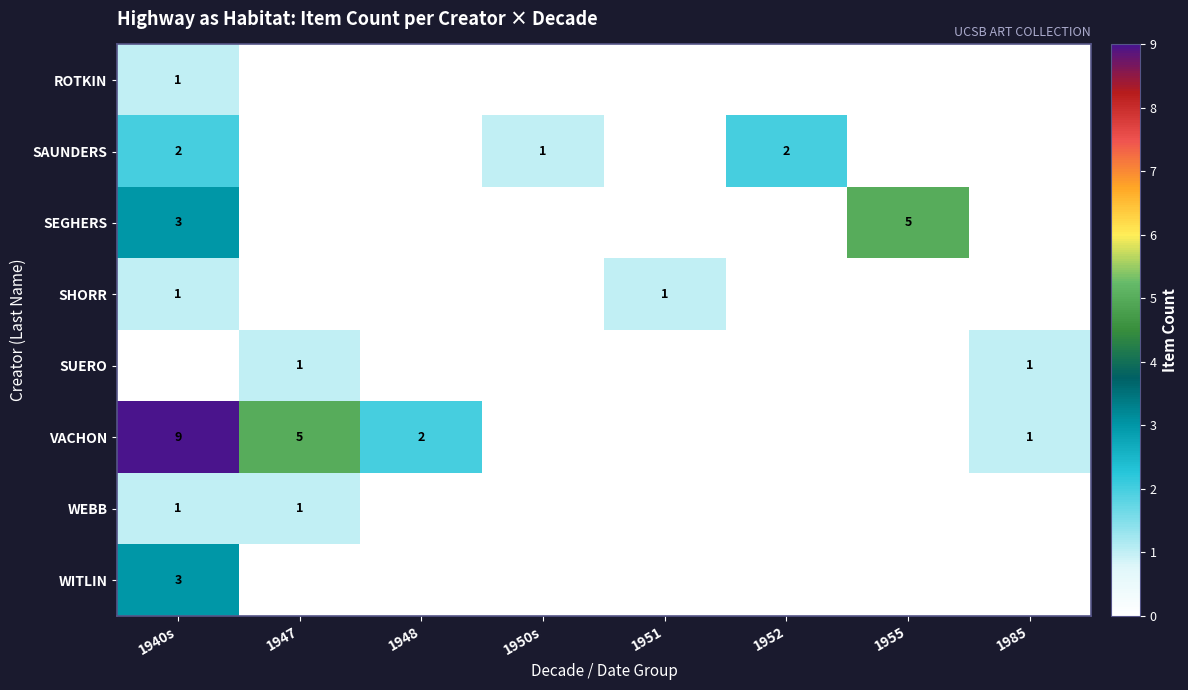

True or false: SEGHERS has a value of 5 at 1955.

True